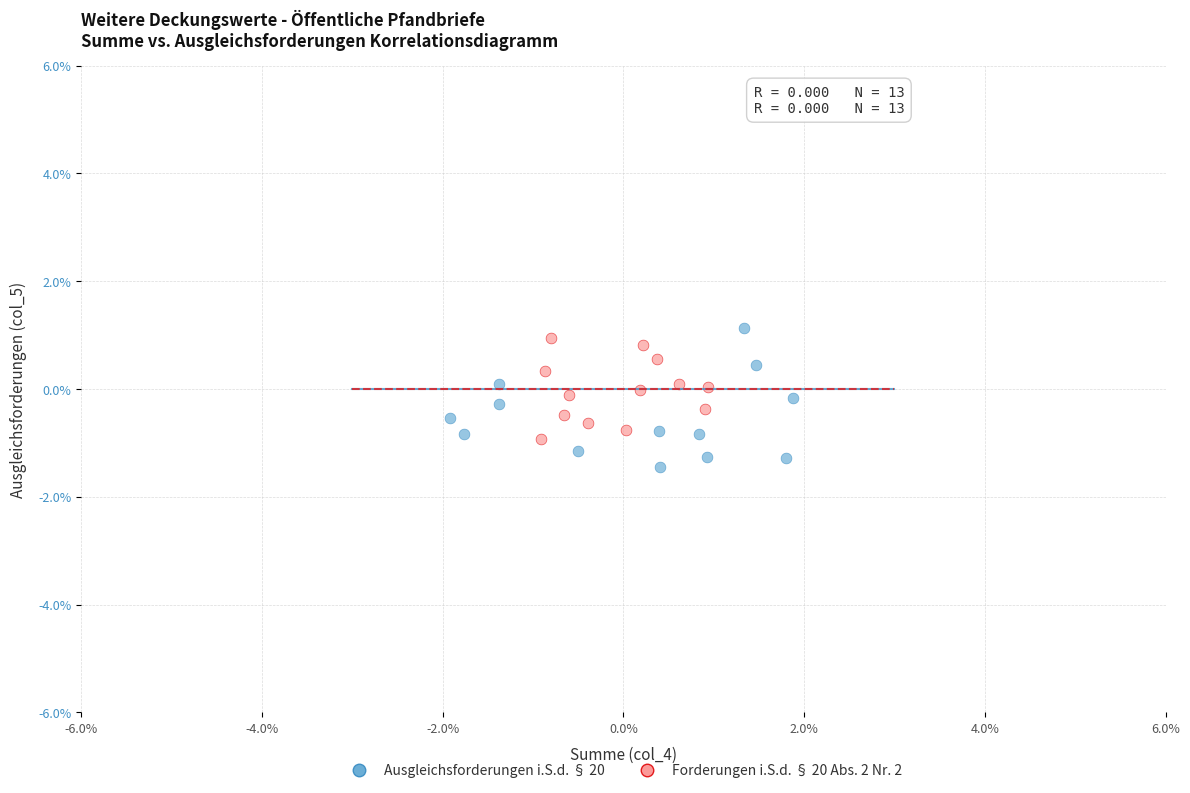

Which series contains the lowest Y value?

Ausgleichsforderungen i.S.d. § 20